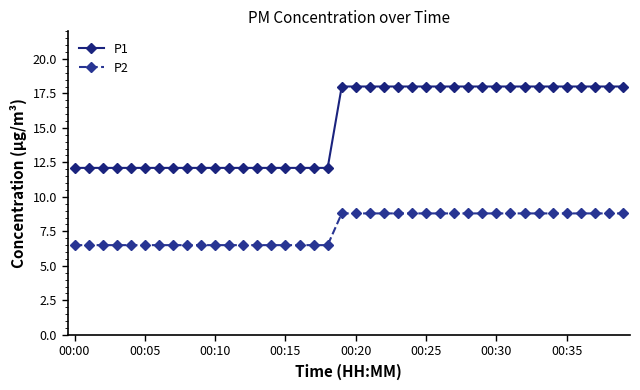

Rank the series by their average value, from highest to lowest.

P1, P2